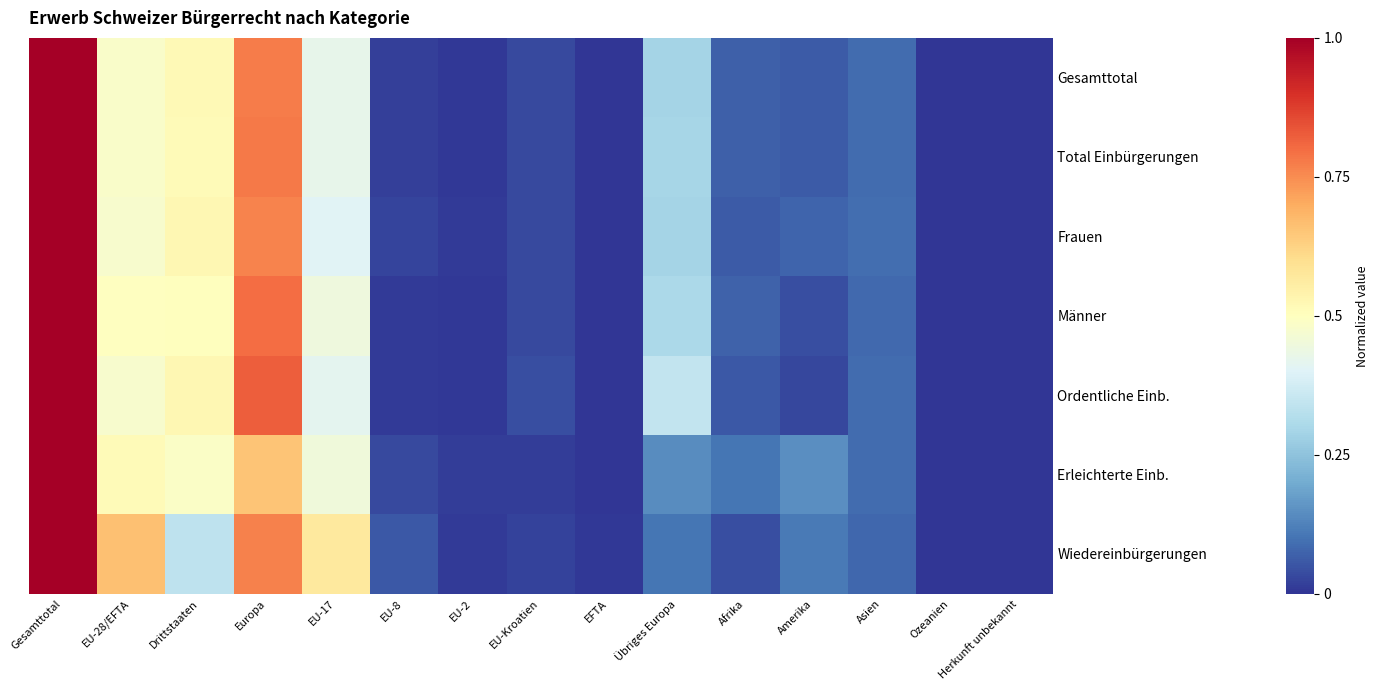

Reading left to right, list all the values displayed in this chart.

Gesamttotal: Gesamttotal=1.0	EU-28/EFTA=0.5	Drittstaaten=0.5	Europa=0.8	EU-17=0.4	EU-8=0.0	EU-2=0.0	EU-Kroatien=0.0	EFTA=0.0	Übriges Europa=0.3	Afrika=0.1	Amerika=0.1	Asien=0.1	Ozeanien=0.0	Herkunft unbekannt=0.0
Total Einbürgerungen: Gesamttotal=1.0	EU-28/EFTA=0.5	Drittstaaten=0.5	Europa=0.8	EU-17=0.4	EU-8=0.0	EU-2=0.0	EU-Kroatien=0.0	EFTA=0.0	Übriges Europa=0.3	Afrika=0.1	Amerika=0.1	Asien=0.1	Ozeanien=0.0	Herkunft unbekannt=0.0
Frauen: Gesamttotal=1.0	EU-28/EFTA=0.5	Drittstaaten=0.5	Europa=0.8	EU-17=0.4	EU-8=0.0	EU-2=0.0	EU-Kroatien=0.0	EFTA=0.0	Übriges Europa=0.3	Afrika=0.1	Amerika=0.1	Asien=0.1	Ozeanien=0.0	Herkunft unbekannt=0.0
Männer: Gesamttotal=1.0	EU-28/EFTA=0.5	Drittstaaten=0.5	Europa=0.8	EU-17=0.4	EU-8=0.0	EU-2=0.0	EU-Kroatien=0.0	EFTA=0.0	Übriges Europa=0.3	Afrika=0.1	Amerika=0.0	Asien=0.1	Ozeanien=0.0	Herkunft unbekannt=0.0
Ordentliche Einb.: Gesamttotal=1.0	EU-28/EFTA=0.5	Drittstaaten=0.5	Europa=0.8	EU-17=0.4	EU-8=0.0	EU-2=0.0	EU-Kroatien=0.0	EFTA=0.0	Übriges Europa=0.3	Afrika=0.1	Amerika=0.0	Asien=0.1	Ozeanien=0.0	Herkunft unbekannt=0.0
Erleichterte Einb.: Gesamttotal=1.0	EU-28/EFTA=0.5	Drittstaaten=0.5	Europa=0.7	EU-17=0.4	EU-8=0.0	EU-2=0.0	EU-Kroatien=0.0	EFTA=0.0	Übriges Europa=0.1	Afrika=0.1	Amerika=0.1	Asien=0.1	Ozeanien=0.0	Herkunft unbekannt=0.0
Wiedereinbürgerungen: Gesamttotal=1.0	EU-28/EFTA=0.7	Drittstaaten=0.3	Europa=0.8	EU-17=0.6	EU-8=0.1	EU-2=0.0	EU-Kroatien=0.0	EFTA=0.0	Übriges Europa=0.1	Afrika=0.0	Amerika=0.1	Asien=0.1	Ozeanien=0.0	Herkunft unbekannt=0.0